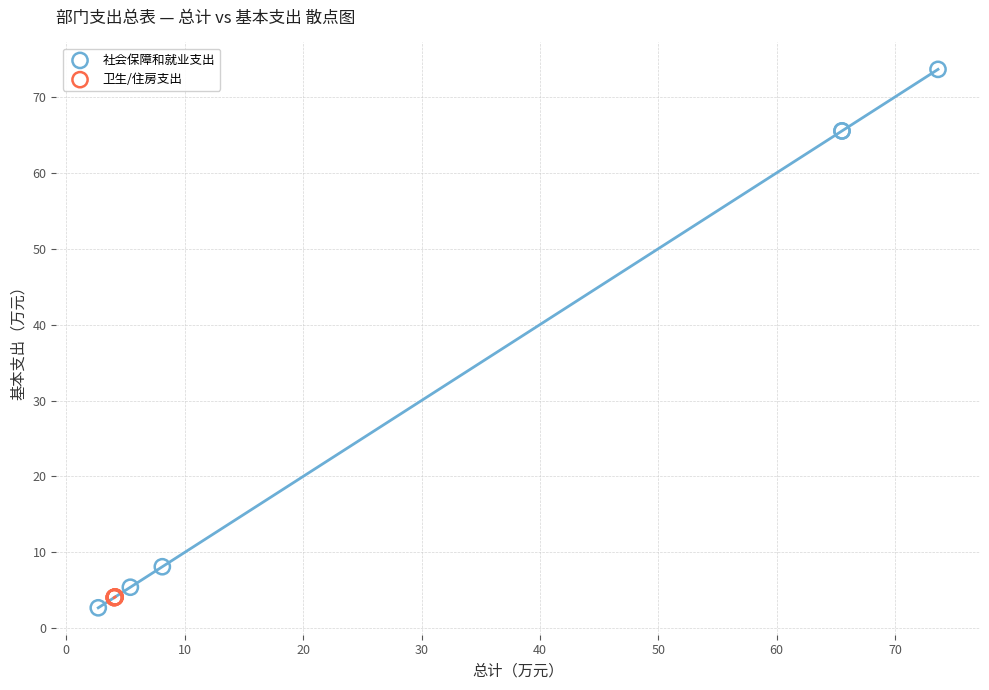

Which series has the largest Y range (max minus min)?

社会保障和就业支出